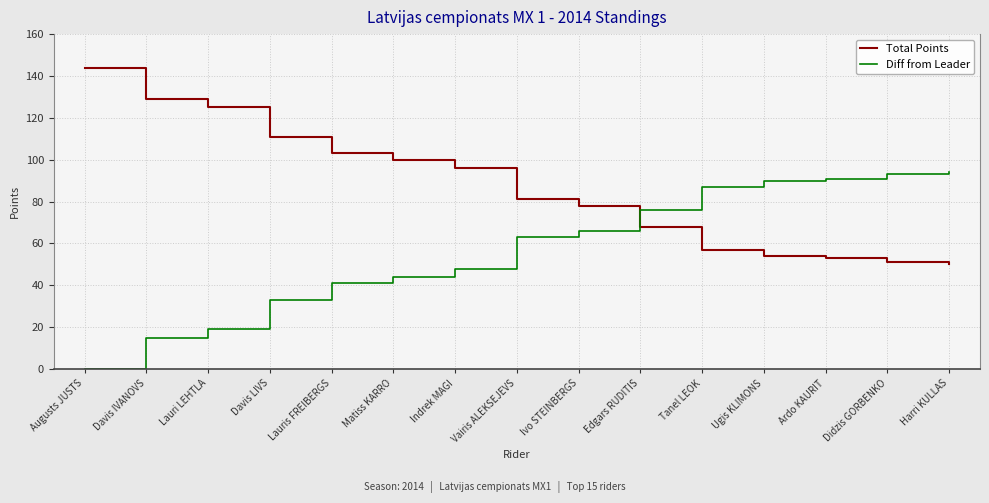

What is the difference between the highest and lowest values at Davis LIVS?

78